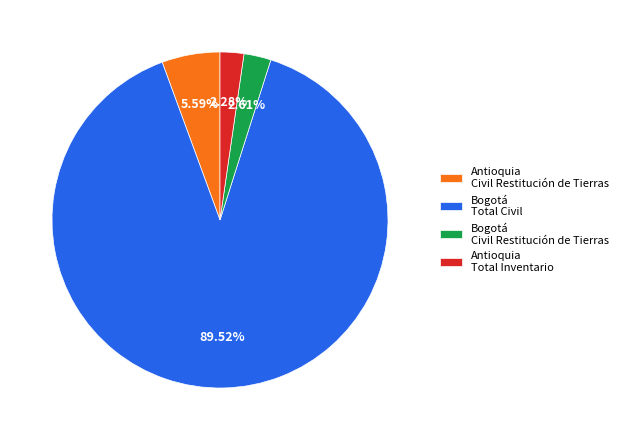

Does Bogotá Total Civil account for over 50% of the chart?

Yes